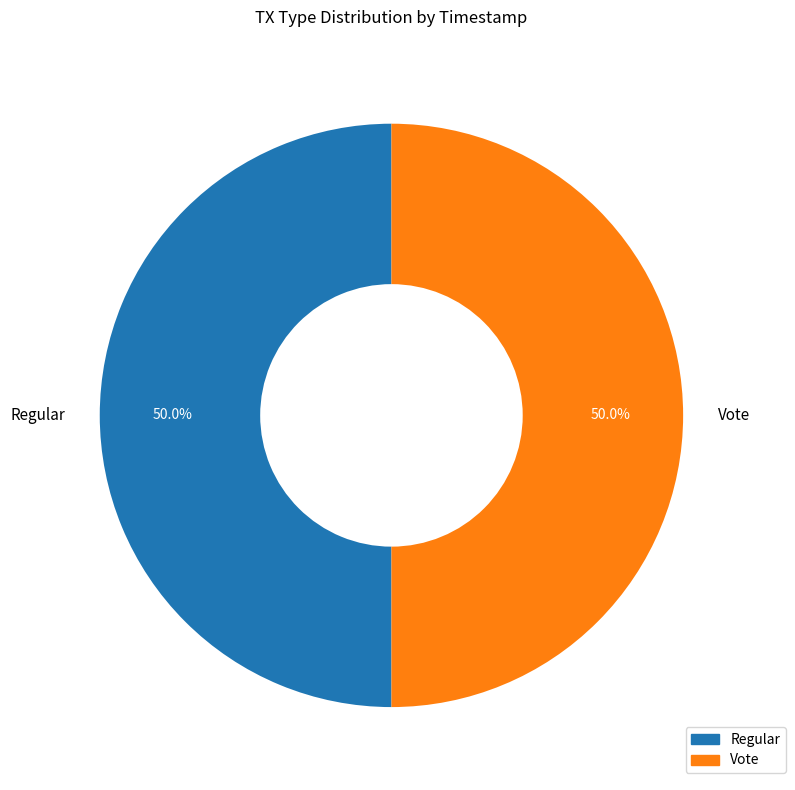

The Regular slice represents 50% of the pie. True or false?

True